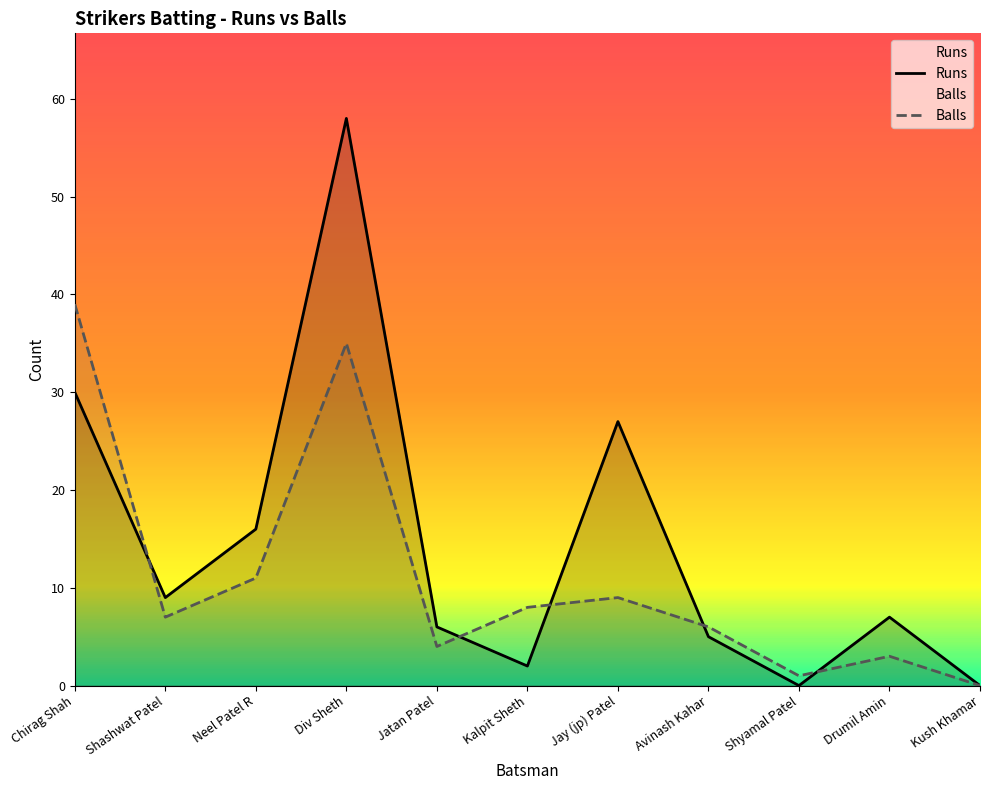

Rank the series by their average value, from lowest to highest.

Balls, Runs